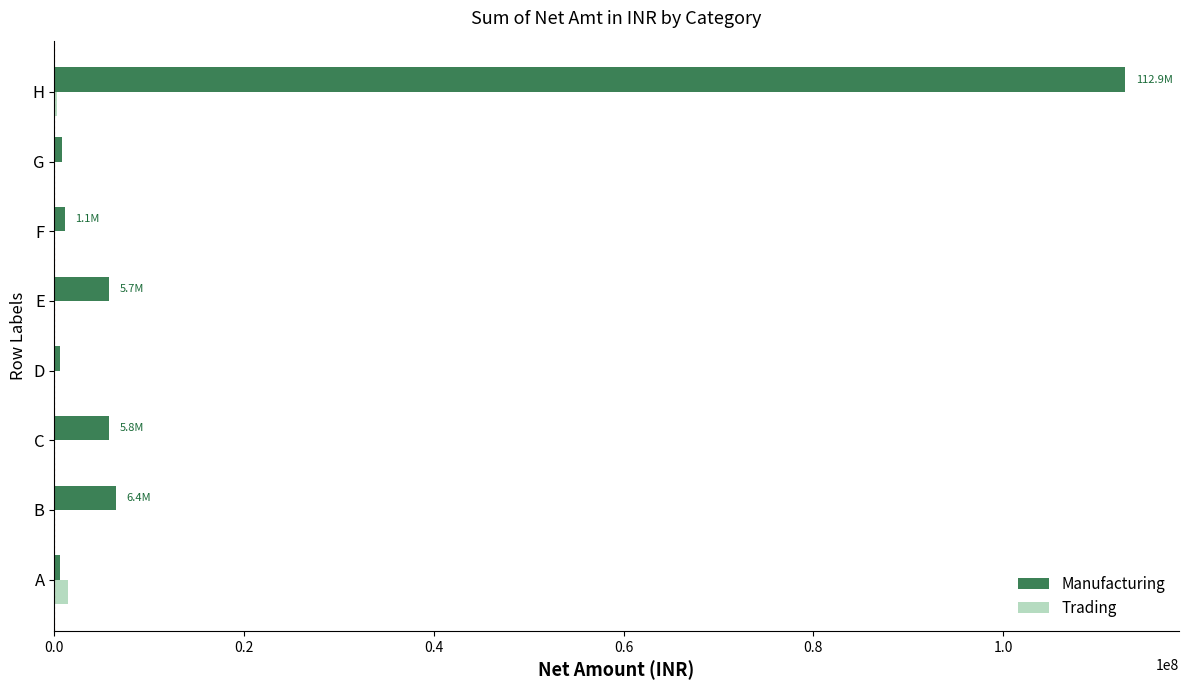

Between G and H, which series saw the biggest shift?

Manufacturing